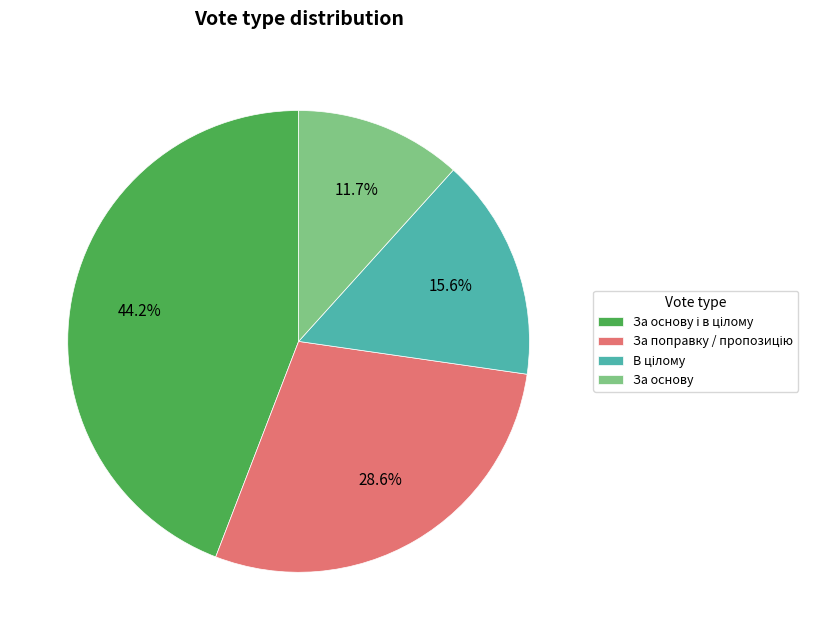

To the nearest percent, what portion does За основу represent?

12%